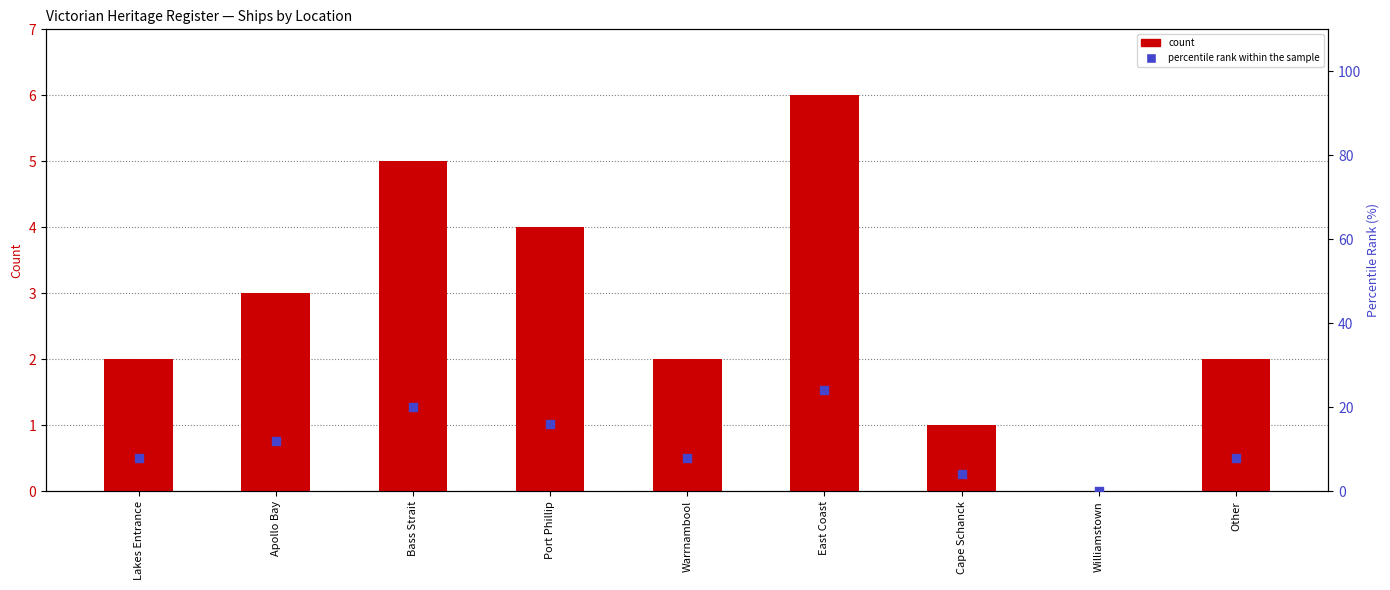

Which series reaches the maximum Y coordinate?

percentile rank within the sample